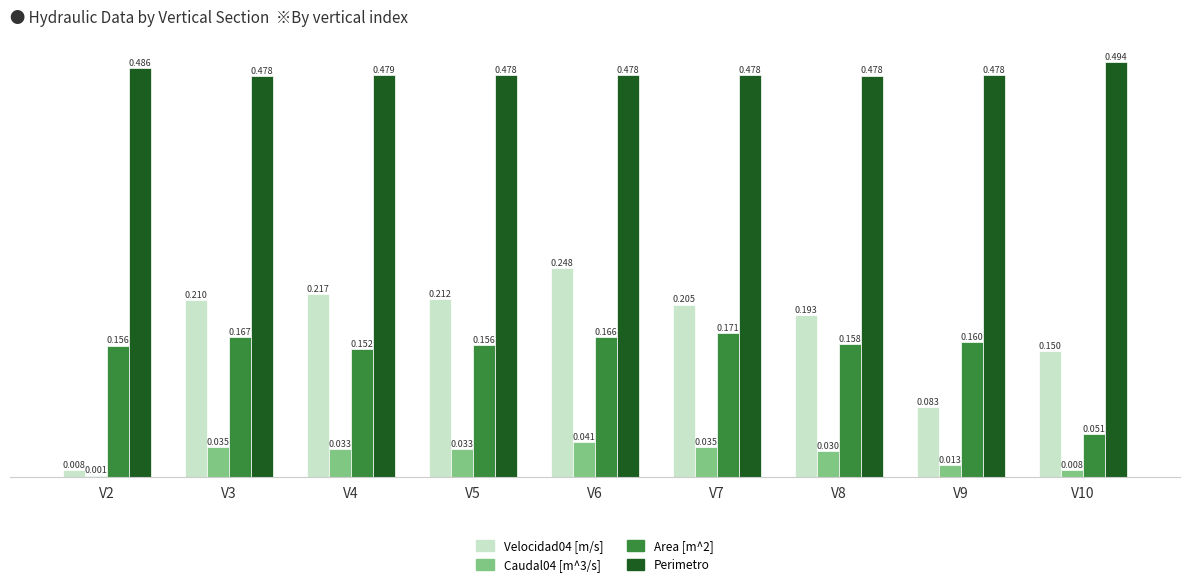

Count the Perimetro values in the range 0 to 1.

9